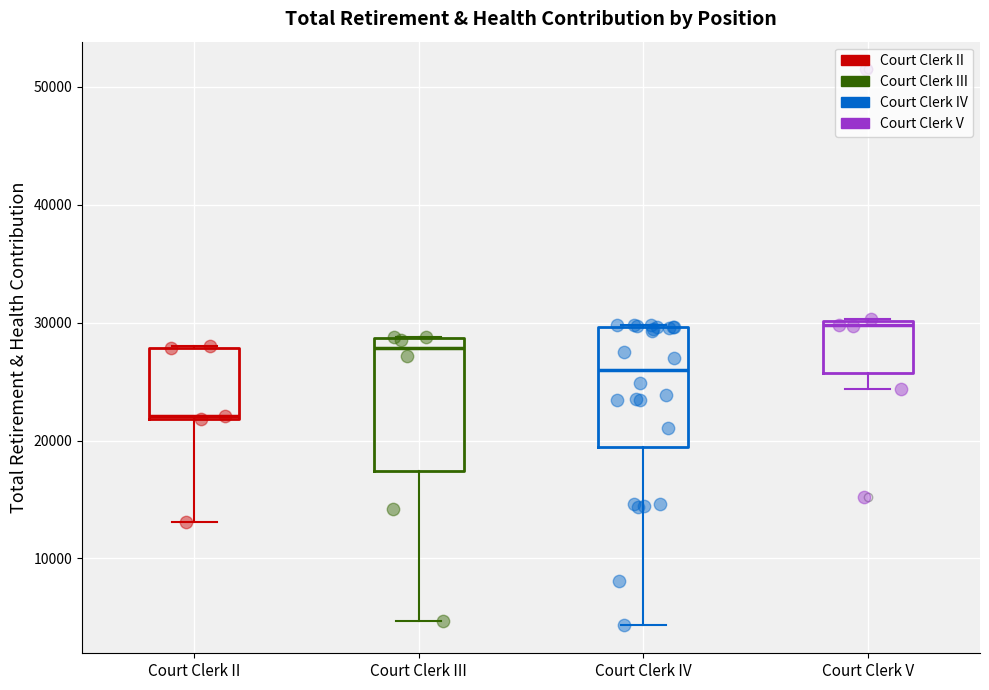

Which box's median line is the lowest?

Court Clerk II